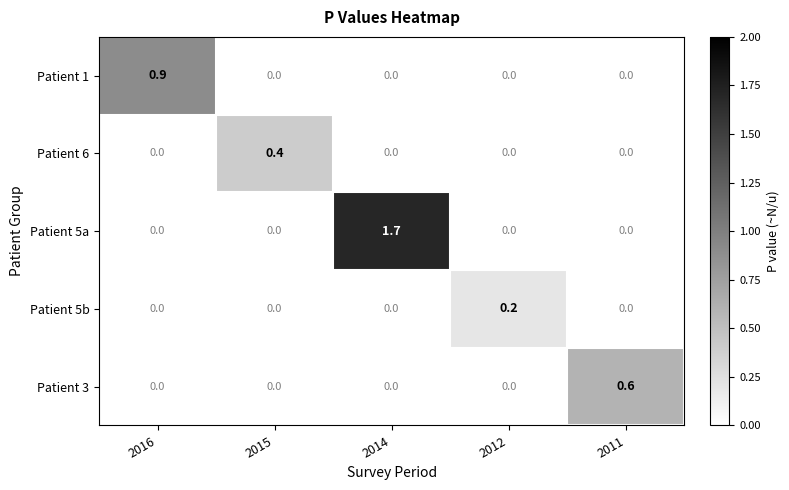

Count the number of categories in the chart.

5